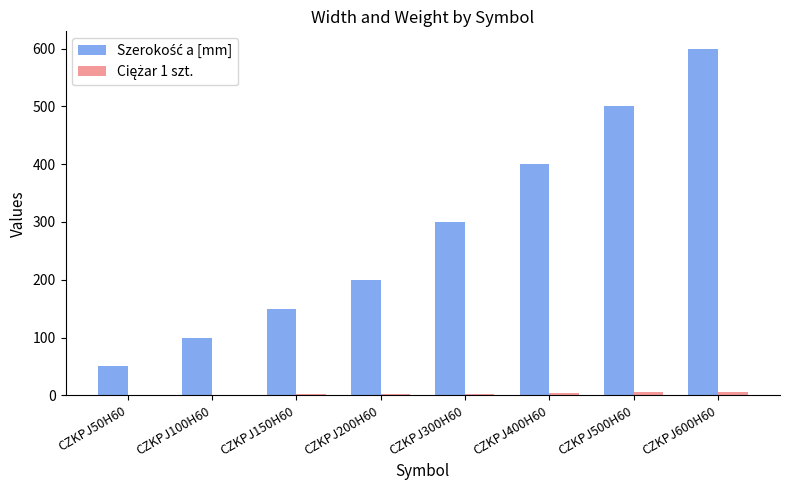

Which category has the highest value across all series?

CZKPJ600H60